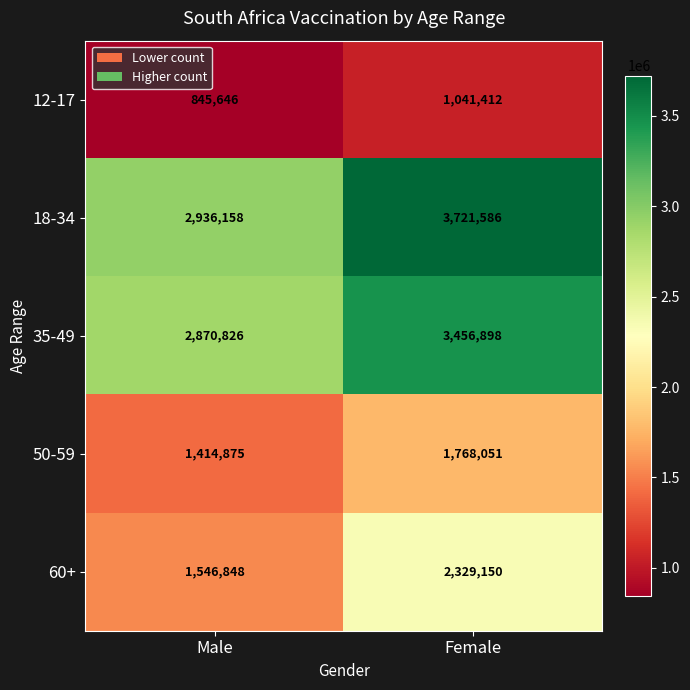

Reading left to right, what are all the values shown in this chart?

12-17: Male=845646	Female=1041412
18-34: Male=2936158	Female=3721586
35-49: Male=2870826	Female=3456898
50-59: Male=1414875	Female=1768051
60+: Male=1546848	Female=2329150